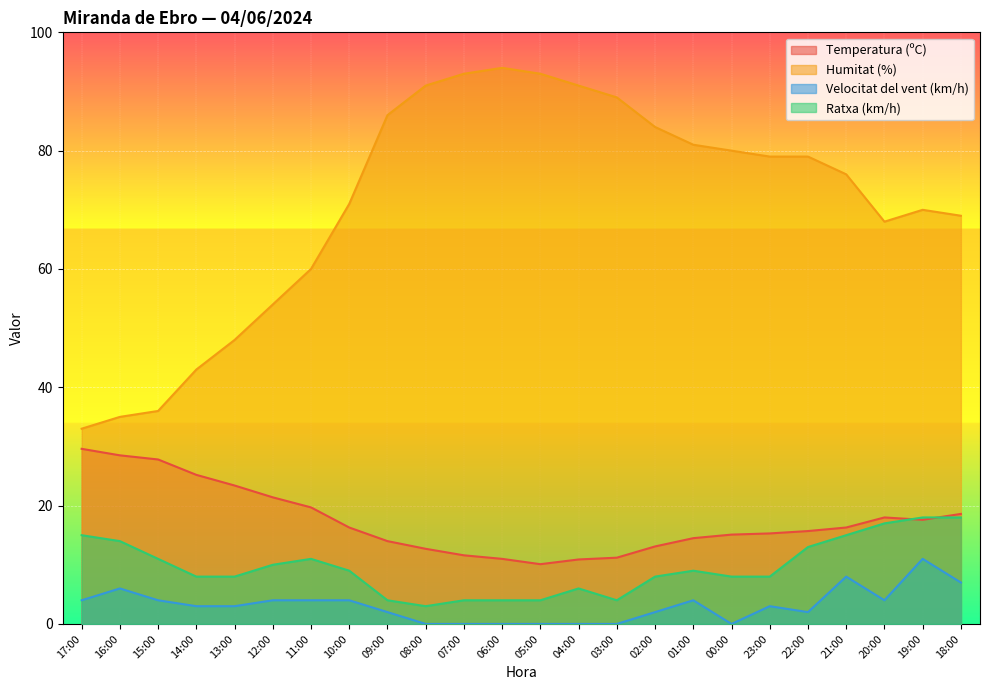

Reading left to right, extract all data points from this chart.

Temperatura (ºC): 17:00=29.6	16:00=28.5	15:00=27.8	14:00=25.2	13:00=23.4	12:00=21.4	11:00=19.7	10:00=16.3	09:00=14.0	08:00=12.7	07:00=11.6	06:00=11.0	05:00=10.1	04:00=10.9	03:00=11.2	02:00=13.1	01:00=14.5	00:00=15.1	23:00=15.3	22:00=15.7	21:00=16.3	20:00=18.0	19:00=17.6	18:00=18.6
Humitat (%): 17:00=33.0	16:00=35.0	15:00=36.0	14:00=43.0	13:00=48.0	12:00=54.0	11:00=60.0	10:00=71.0	09:00=86.0	08:00=91.0	07:00=93.0	06:00=94.0	05:00=93.0	04:00=91.0	03:00=89.0	02:00=84.0	01:00=81.0	00:00=80.0	23:00=79.0	22:00=79.0	21:00=76.0	20:00=68.0	19:00=70.0	18:00=69.0
Velocitat del vent (km/h): 17:00=4.0	16:00=6.0	15:00=4.0	14:00=3.0	13:00=3.0	12:00=4.0	11:00=4.0	10:00=4.0	09:00=2.0	08:00=0.0	07:00=0.0	06:00=0.0	05:00=0.0	04:00=0.0	03:00=0.0	02:00=2.0	01:00=4.0	00:00=0.0	23:00=3.0	22:00=2.0	21:00=8.0	20:00=4.0	19:00=11.0	18:00=7.0
Ratxa (km/h): 17:00=15.0	16:00=14.0	15:00=11.0	14:00=8.0	13:00=8.0	12:00=10.0	11:00=11.0	10:00=9.0	09:00=4.0	08:00=3.0	07:00=4.0	06:00=4.0	05:00=4.0	04:00=6.0	03:00=4.0	02:00=8.0	01:00=9.0	00:00=8.0	23:00=8.0	22:00=13.0	21:00=15.0	20:00=17.0	19:00=18.0	18:00=18.0